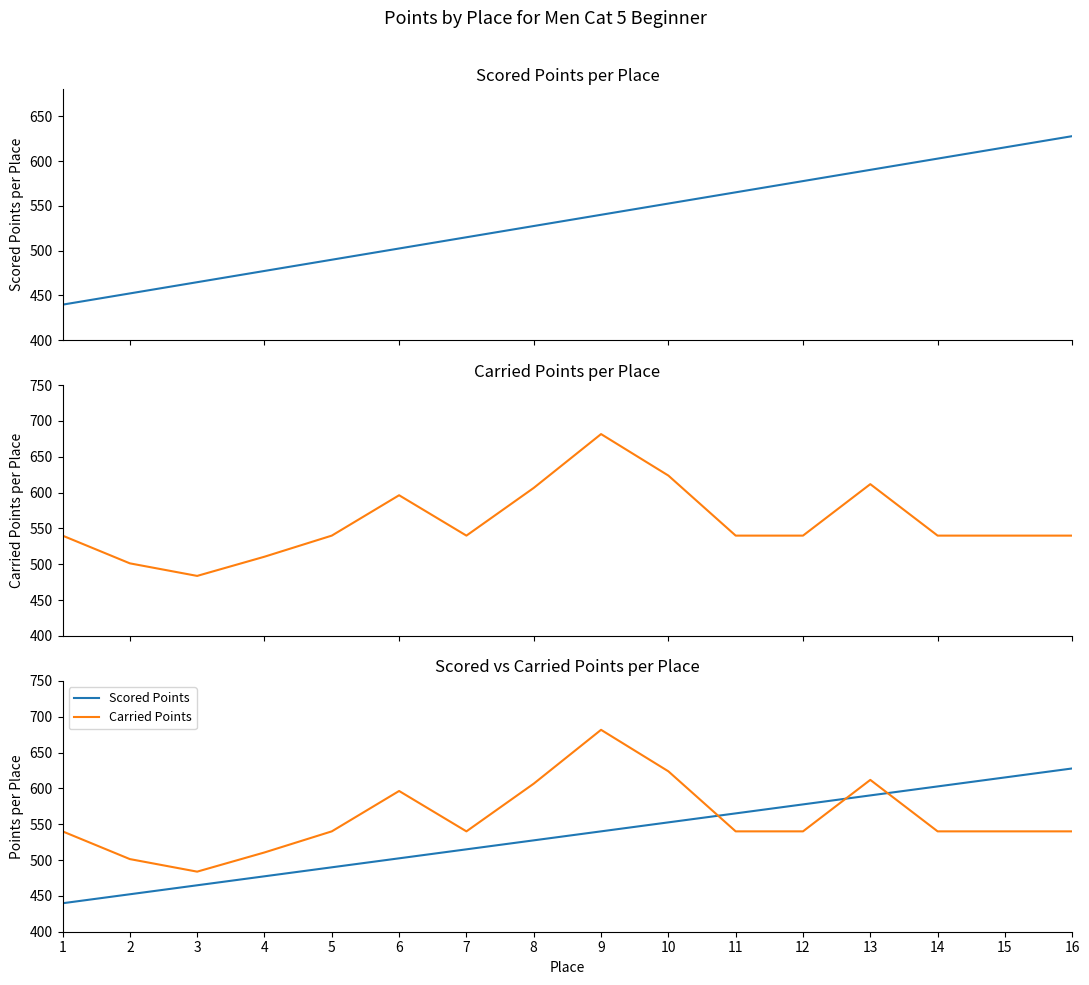

Which label corresponds to the smallest value in the chart?

1